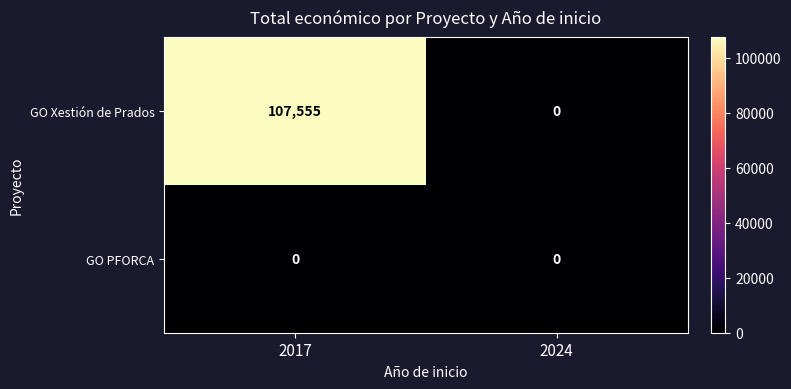

At which label does GO Xestión de Prados reach its peak?

2017